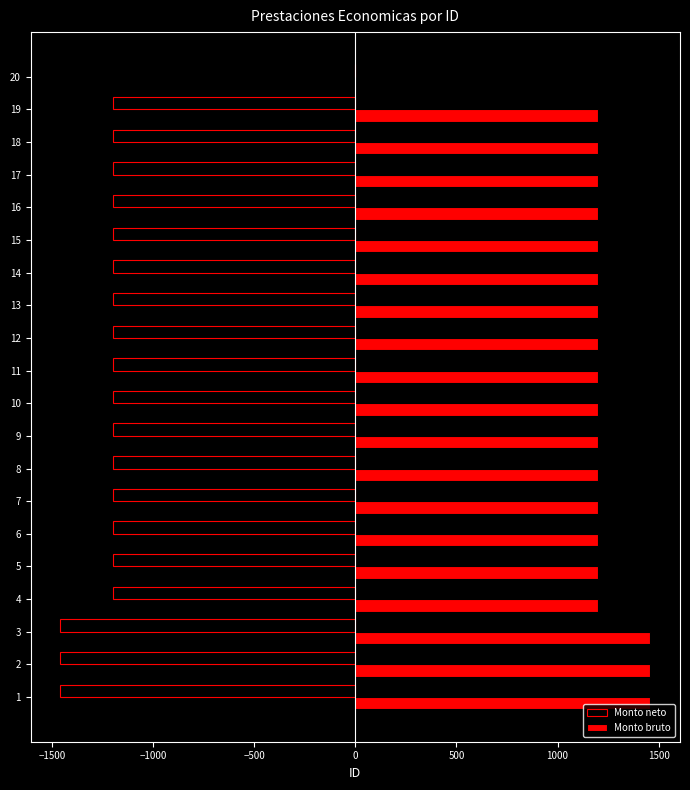

What is the highest value of the Monto bruto series?

1460